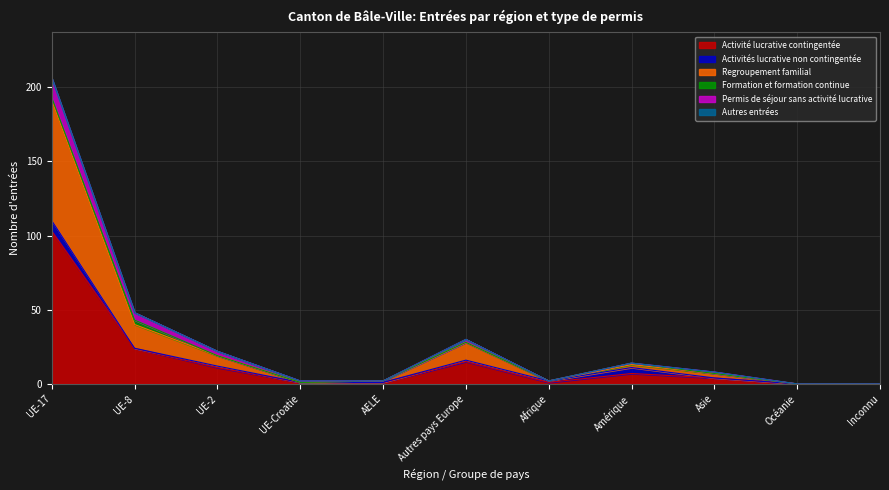

What is the difference between the maximum and minimum values in the Activité lucrative contingentée series?

103